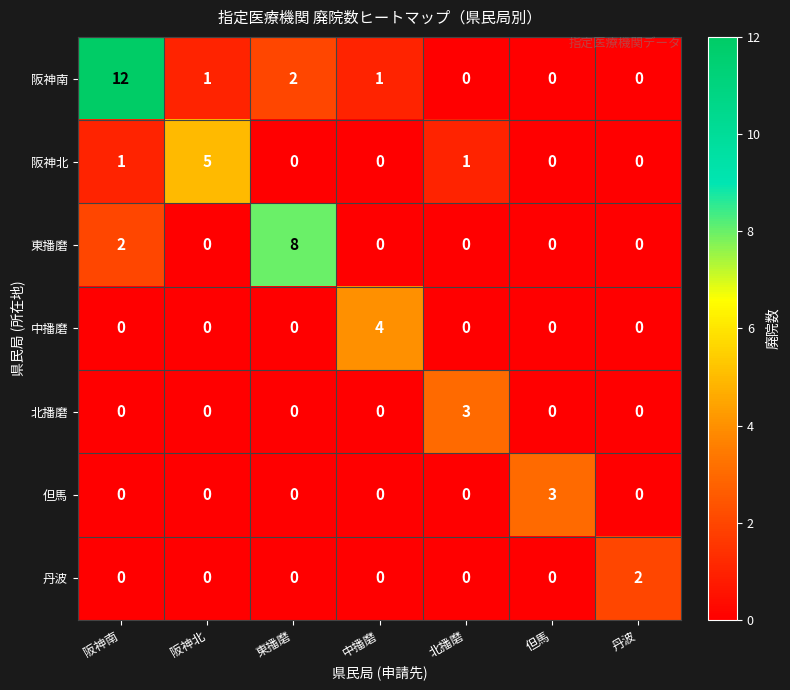

At which category is the sum across all series the highest?

阪神南